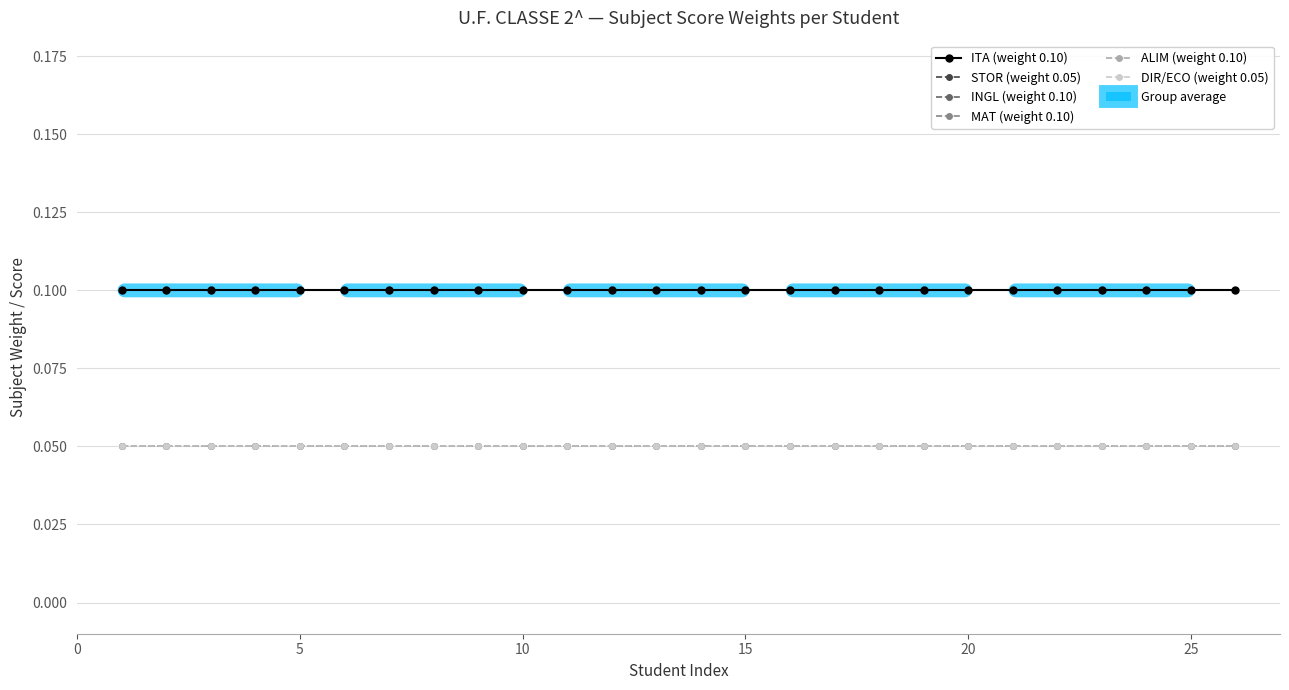

What is the average value of the MAT (weight 0.10) series?

0.1